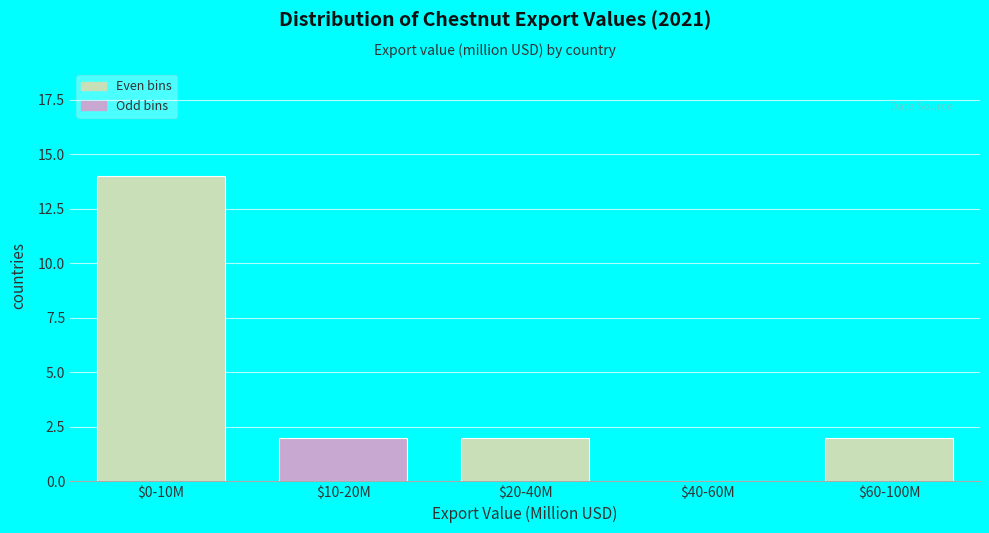

The chart shows a value of 2 at $60-100M. True or false?

True